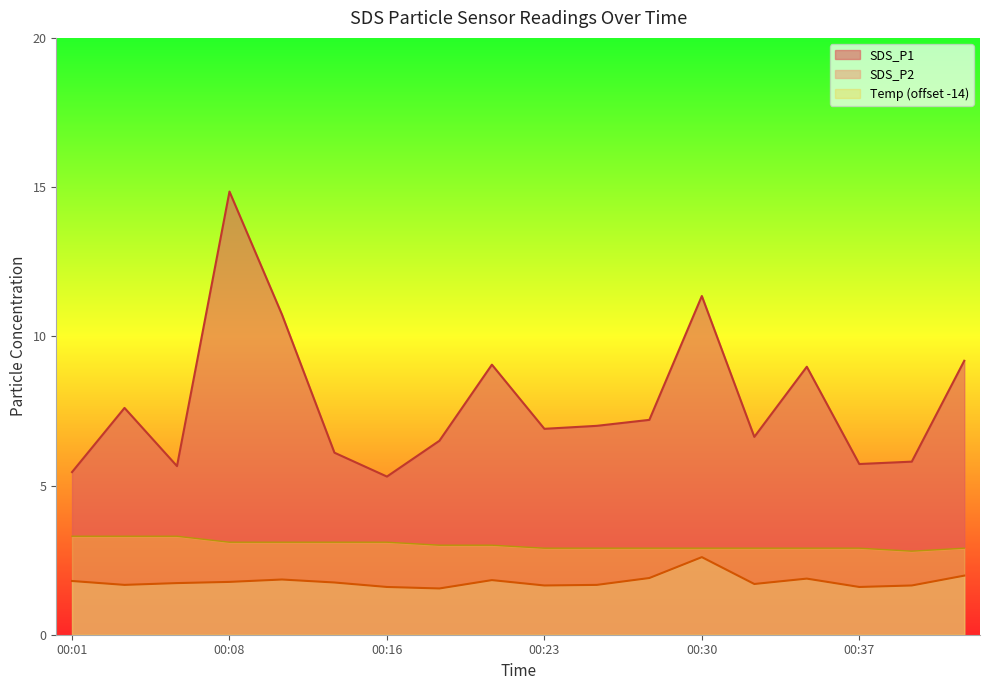

The value of SDS_P2 at 00:42 is 2.0. True or false?

True